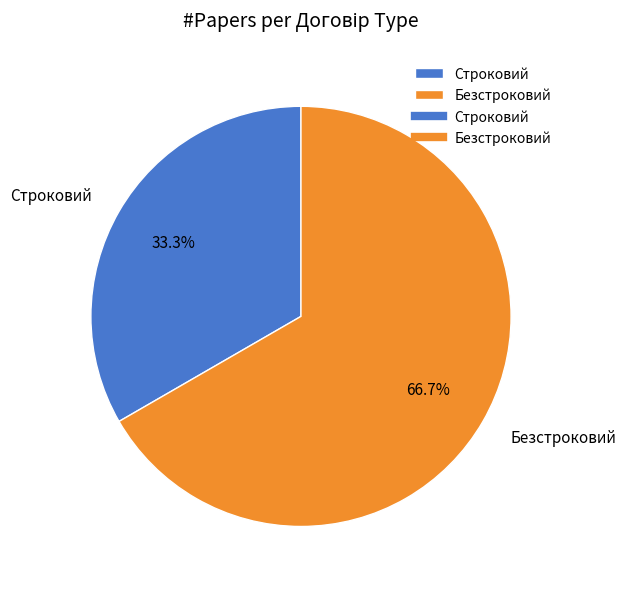

Does Безстроковий account for over 50% of the chart?

Yes